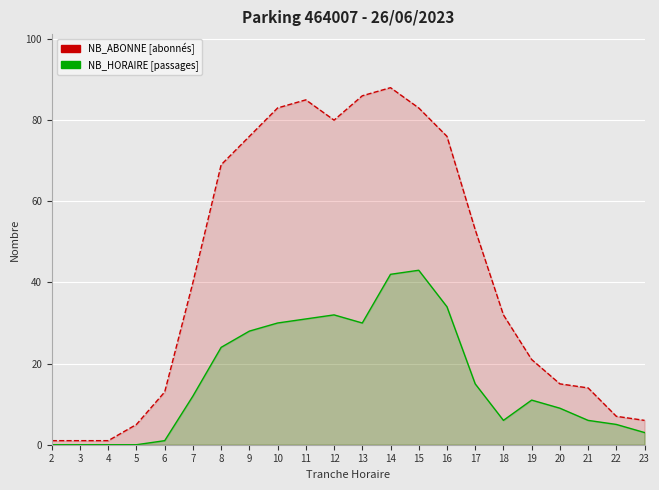

What is the greatest value displayed?

88